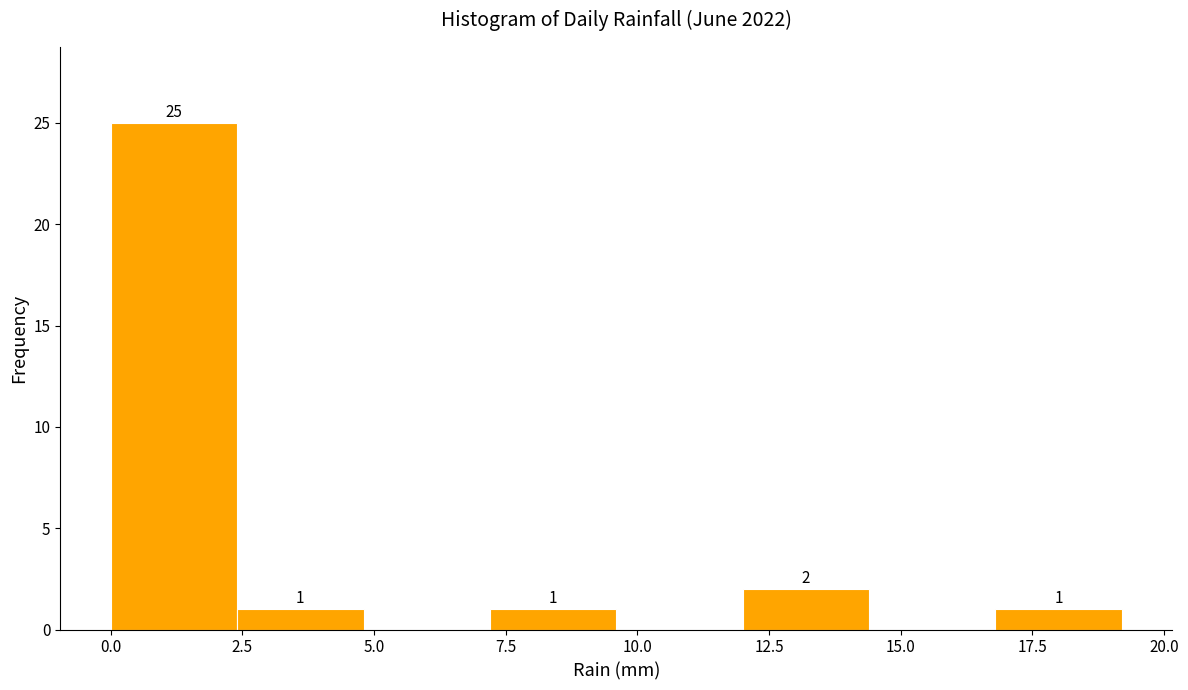

Over which range of the x-axis is the bar tallest?

0.0 to 2.4